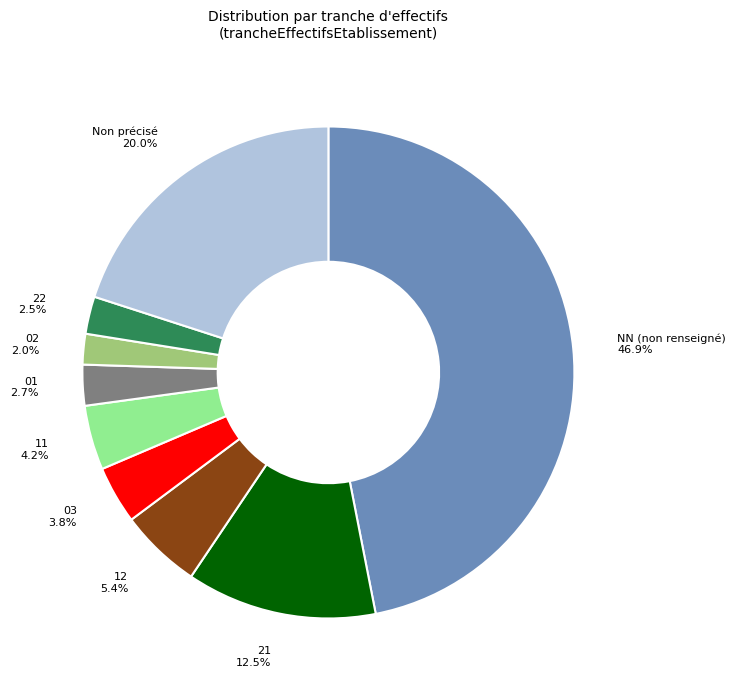

What is the ratio of the value at 11 to the value at 22?

1.7